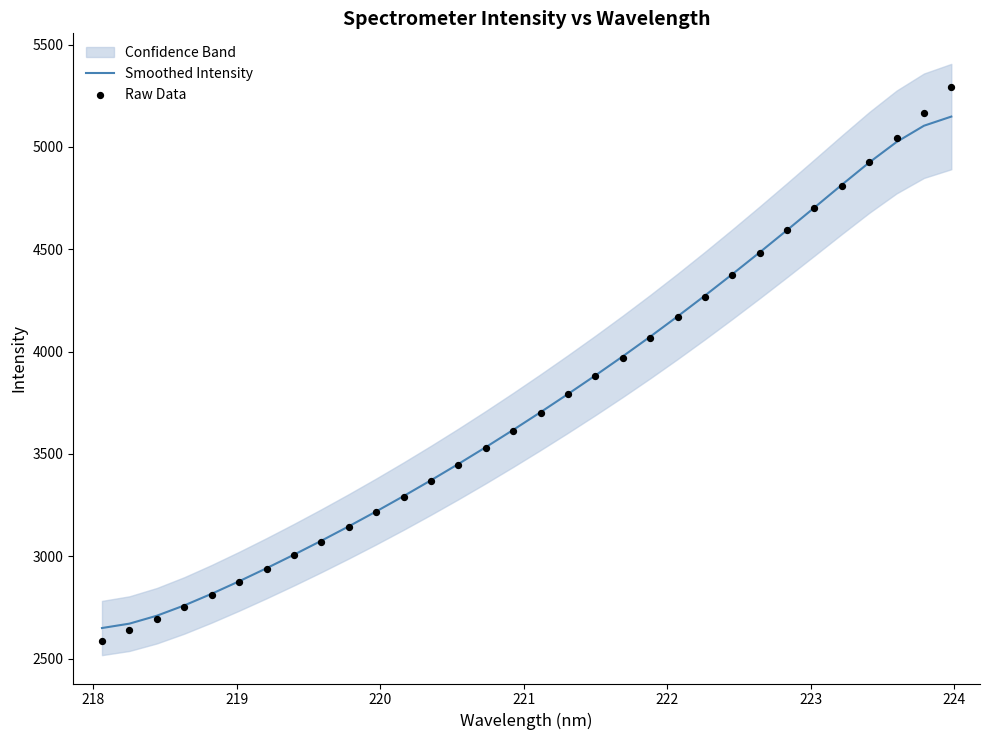

What is the maximum value for Smoothed Intensity?

5148.1